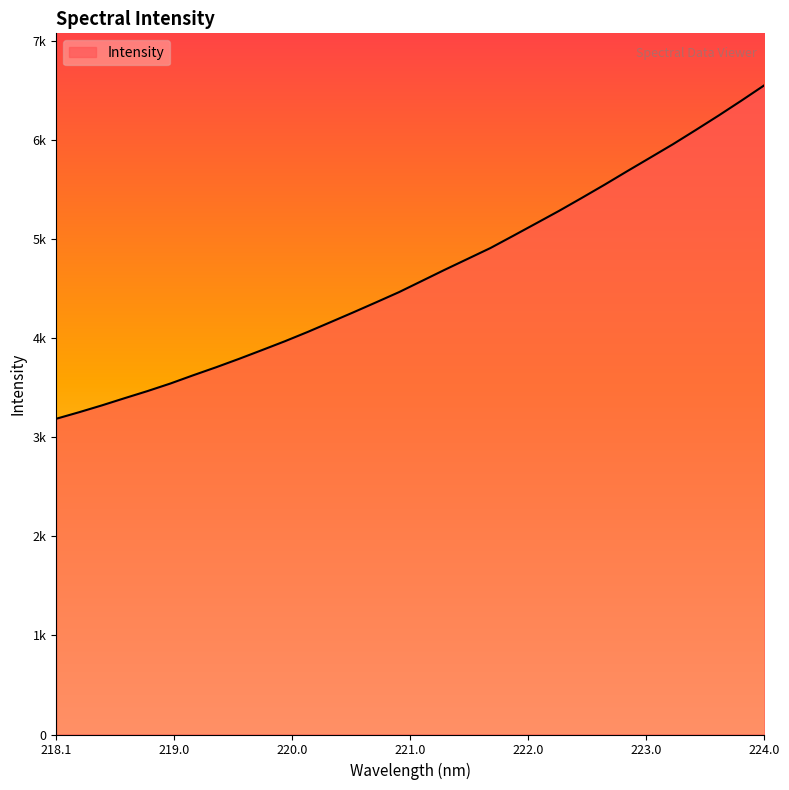

Does the chart display data point markers on the line(s)?

No